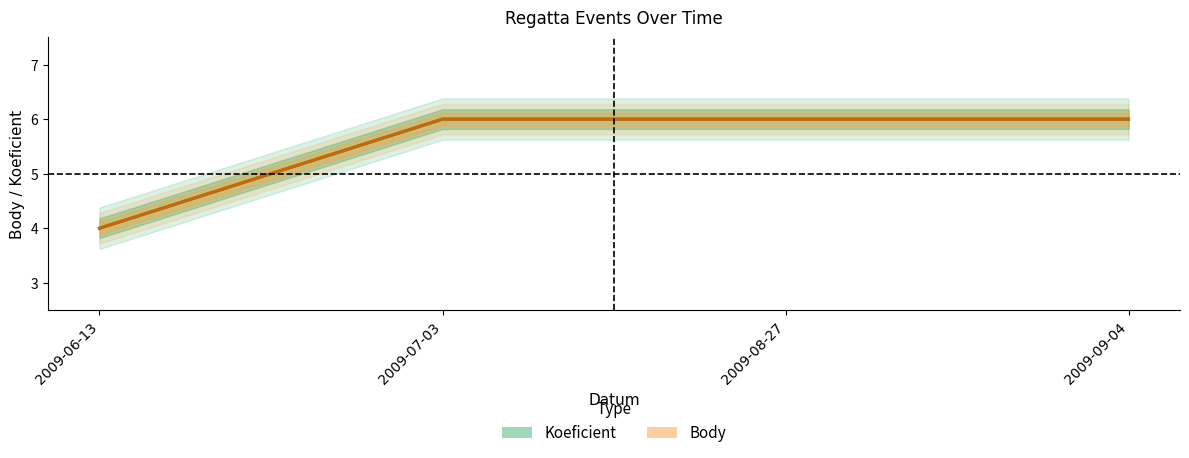

What is the label of the 1st point from the right?

2009-09-04